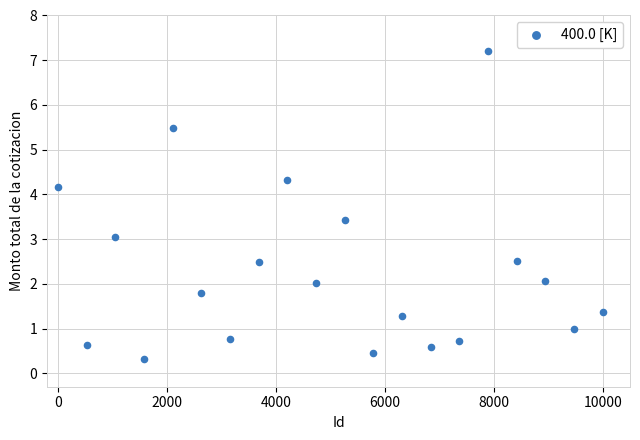

What is the range of X values (max minus min)?

10000.0